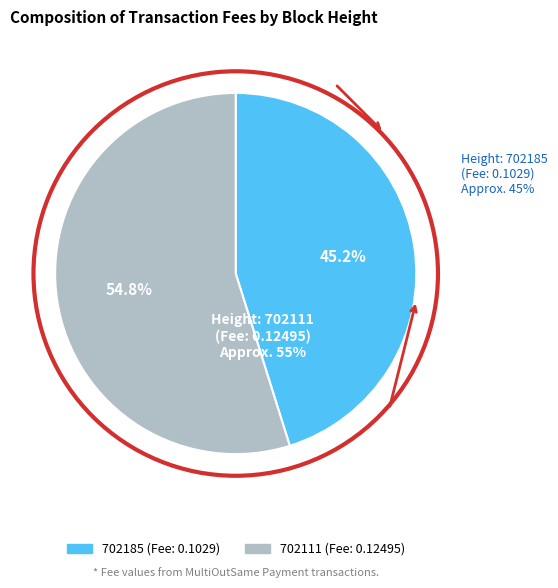

How many slices are in this pie chart?

2